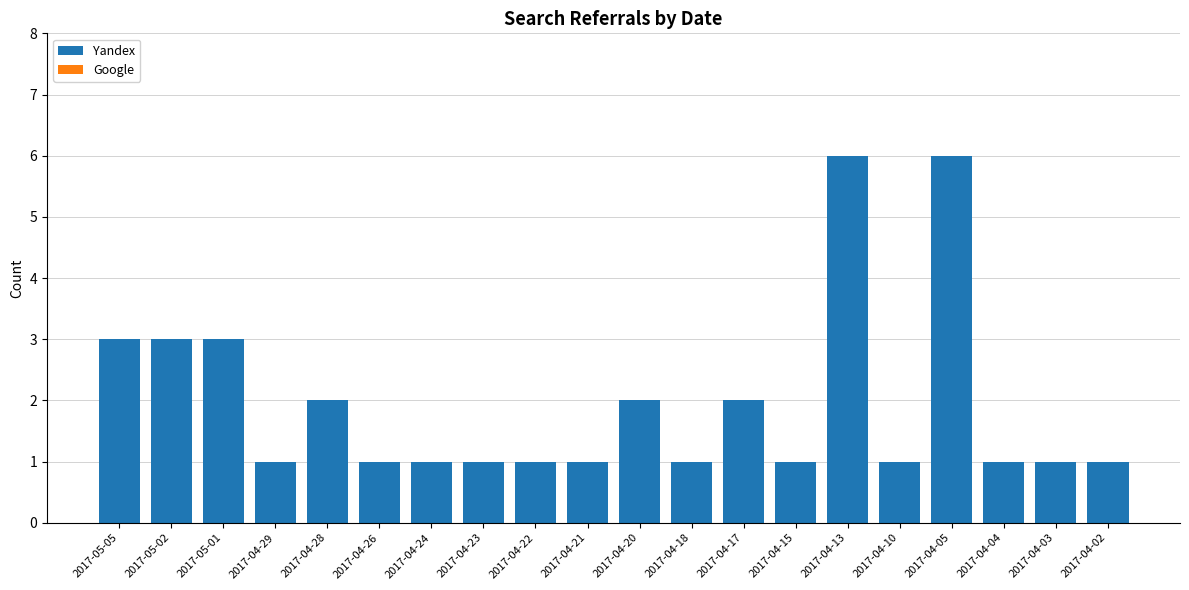

What is the label of the 18th bar from the right?

2017-05-01